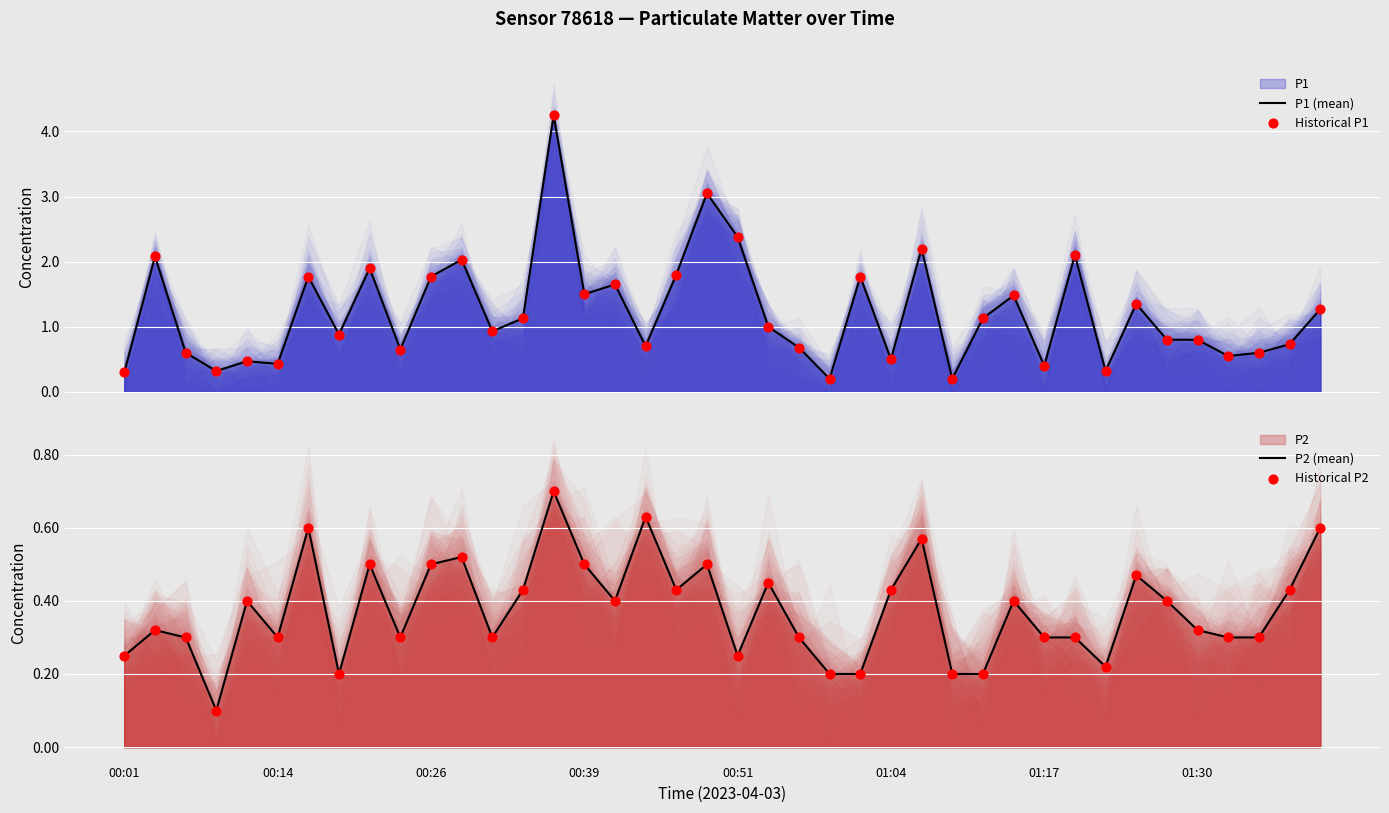

Which series reaches the minimum Y coordinate?

P2 (mean)